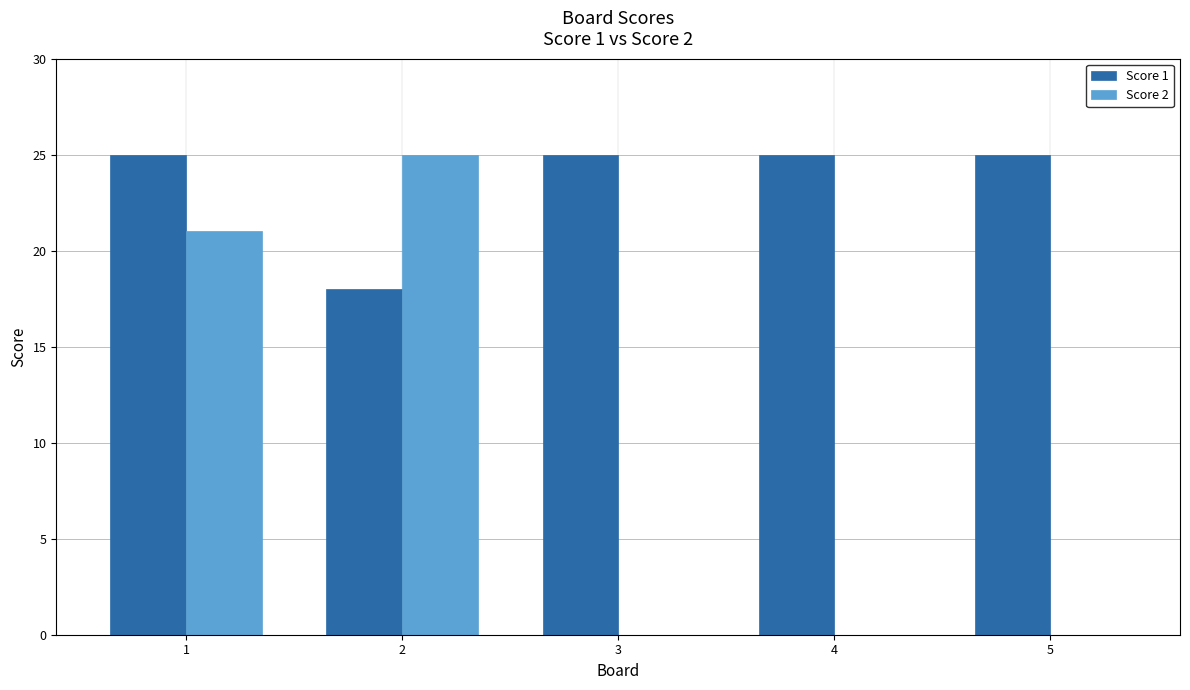

What is the total value across all series at 2?

43